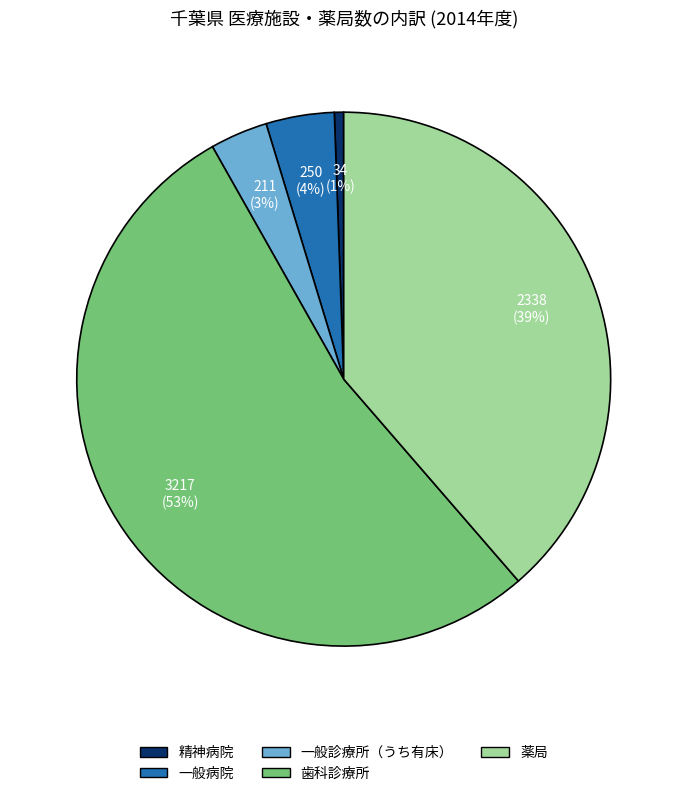

The 薬局 slice represents 39% of the pie. True or false?

True